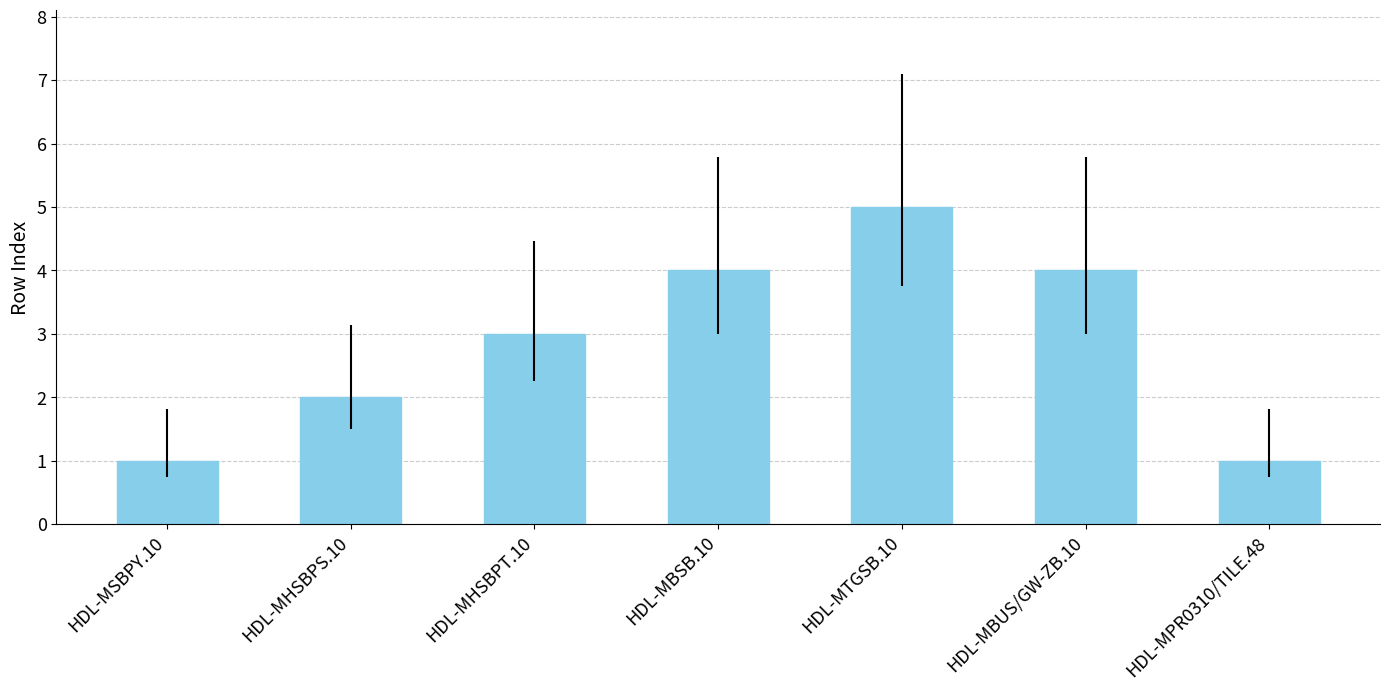

At which category does the chart reach its peak across all series?

HDL-MTGSB.10